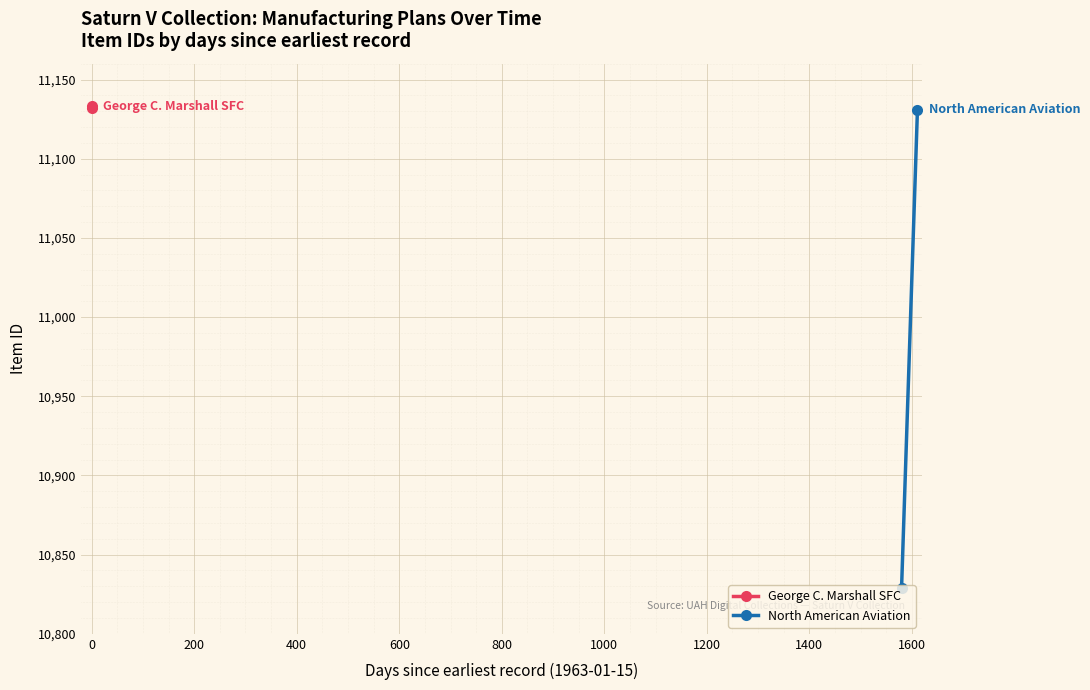

How many North American Aviation values are between 10829 and 11131?

2